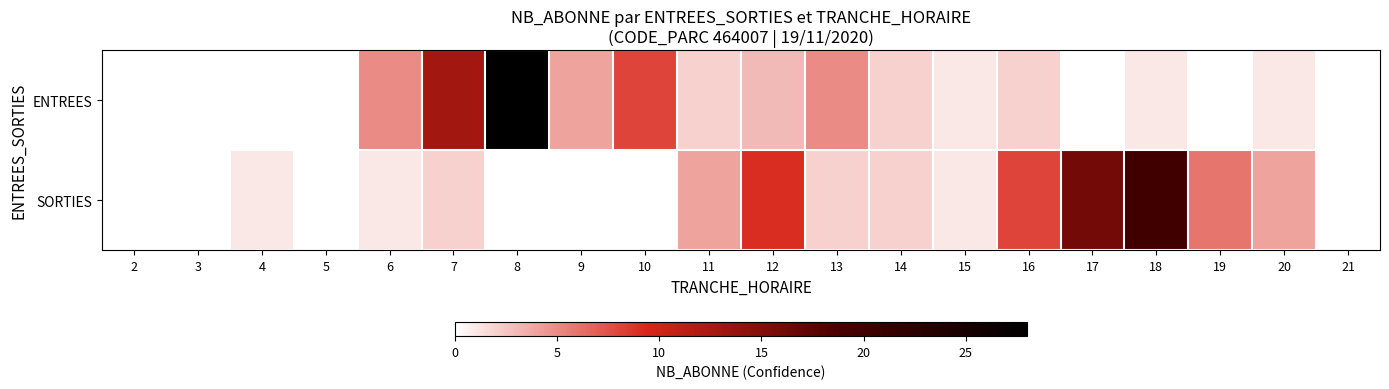

Reading left to right, extract all data points from this chart.

ENTREES: 2=0	3=0	4=0	5=0	6=5	7=13	8=28	9=4	10=8	11=2	12=3	13=5	14=2	15=1	16=2	17=0	18=1	19=0	20=1	21=0
SORTIES: 2=0	3=0	4=1	5=0	6=1	7=2	8=0	9=0	10=0	11=4	12=9	13=2	14=2	15=1	16=8	17=16	18=20	19=6	20=4	21=0